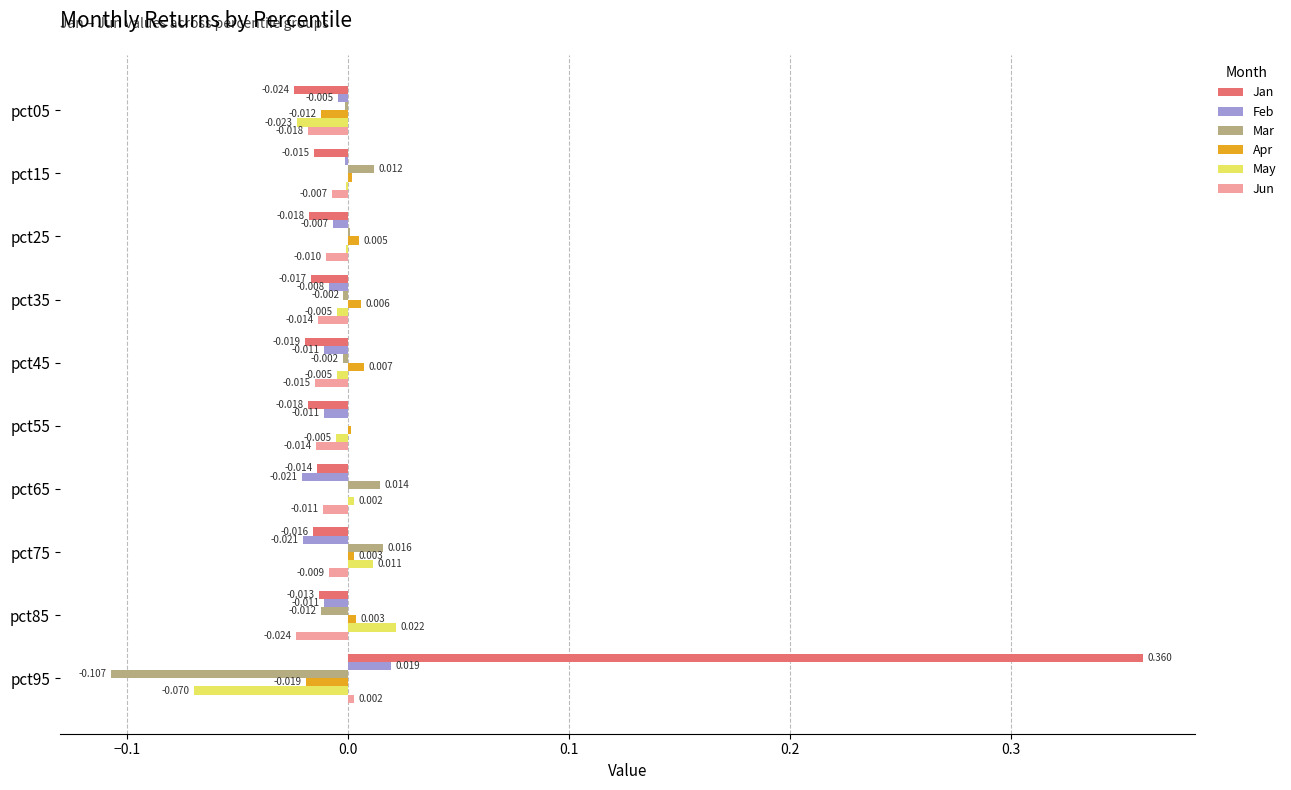

Which series changed the most between pct35 and pct65?

Mar